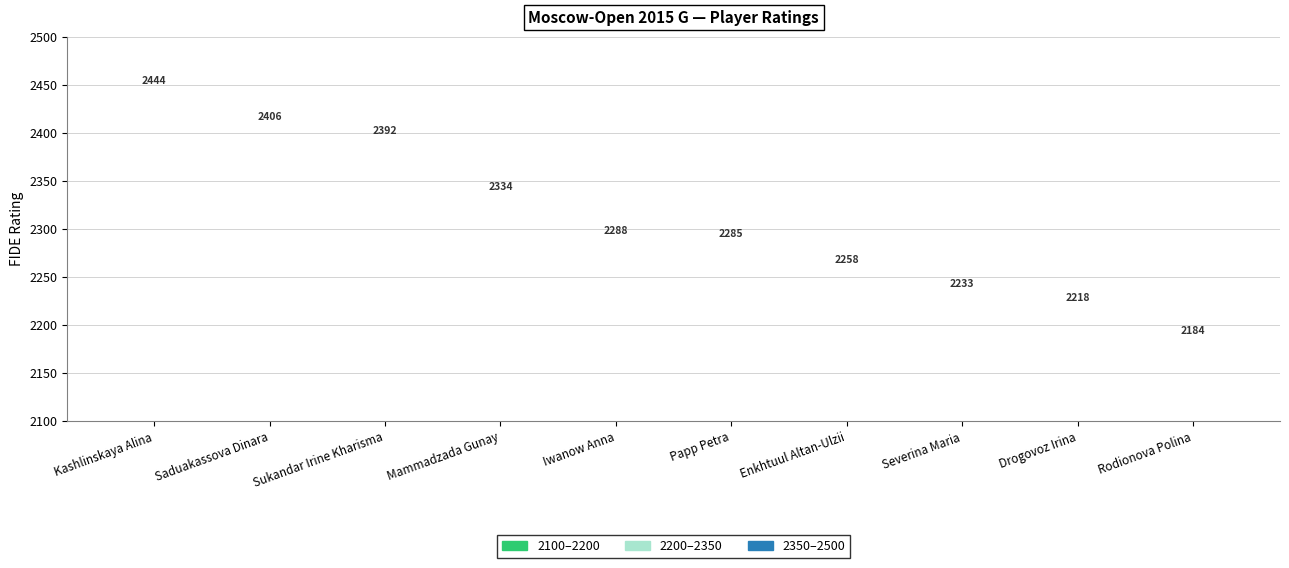

Reading left to right, transcribe all the data shown in this chart.

Kashlinskaya Alina=2444	Saduakassova Dinara=2406	Sukandar Irine Kharisma=2392	Mammadzada Gunay=2334	Iwanow Anna=2288	Papp Petra=2285	Enkhtuul Altan-Ulzii=2258	Severina Maria=2233	Drogovoz Irina=2218	Rodionova Polina=2184